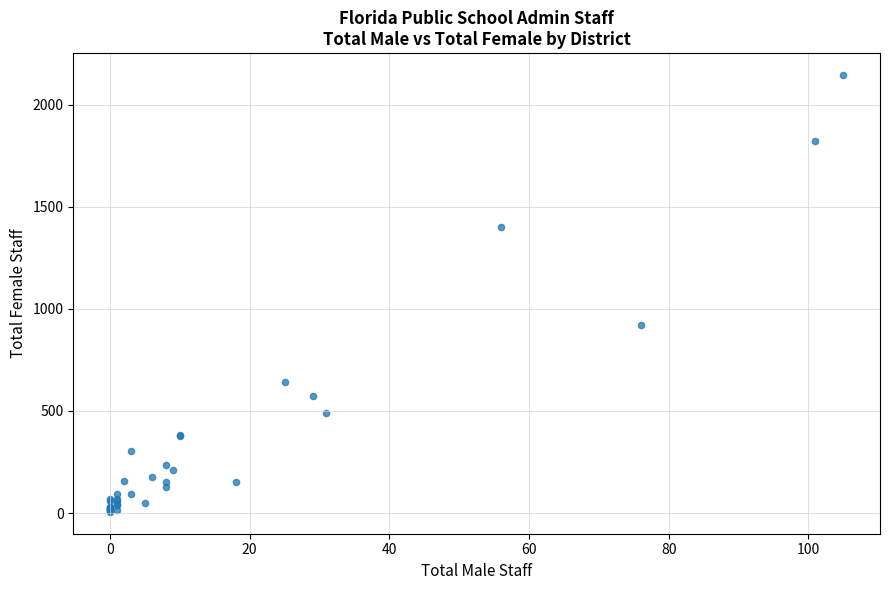

What Y value in the scatter plot is closest to 1075?

922